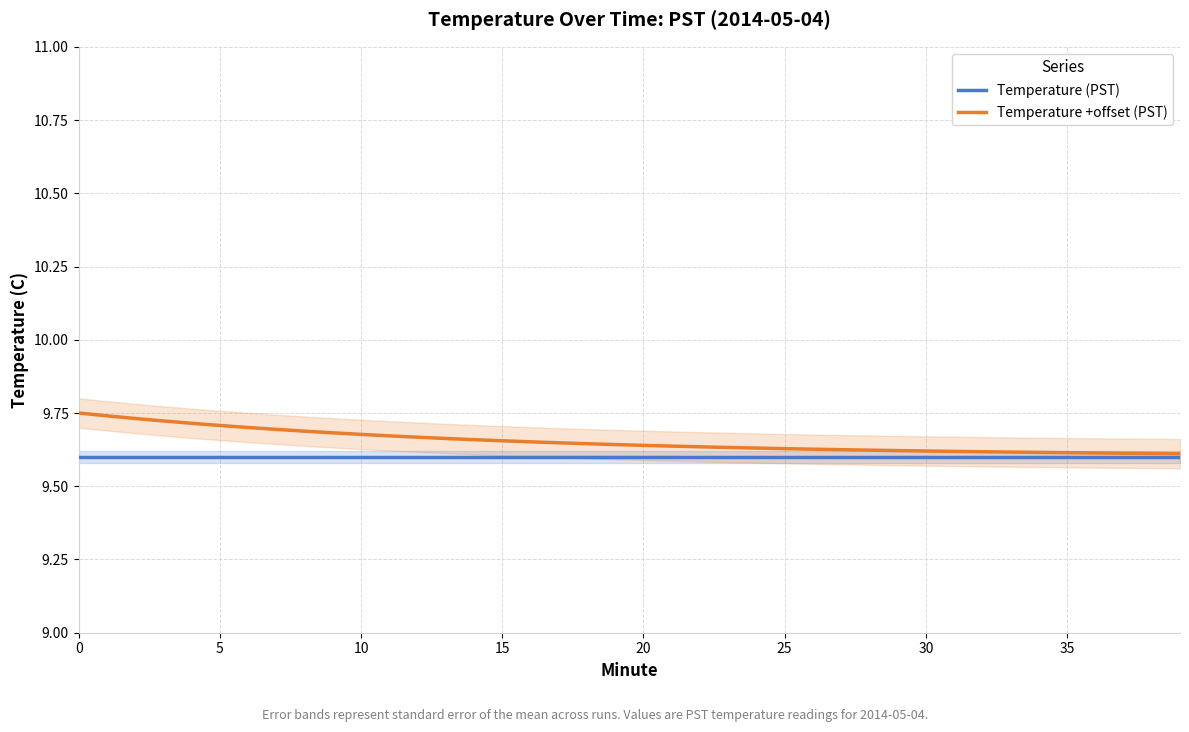

What is the average value of the Temperature +offset (PST) series?

9.7